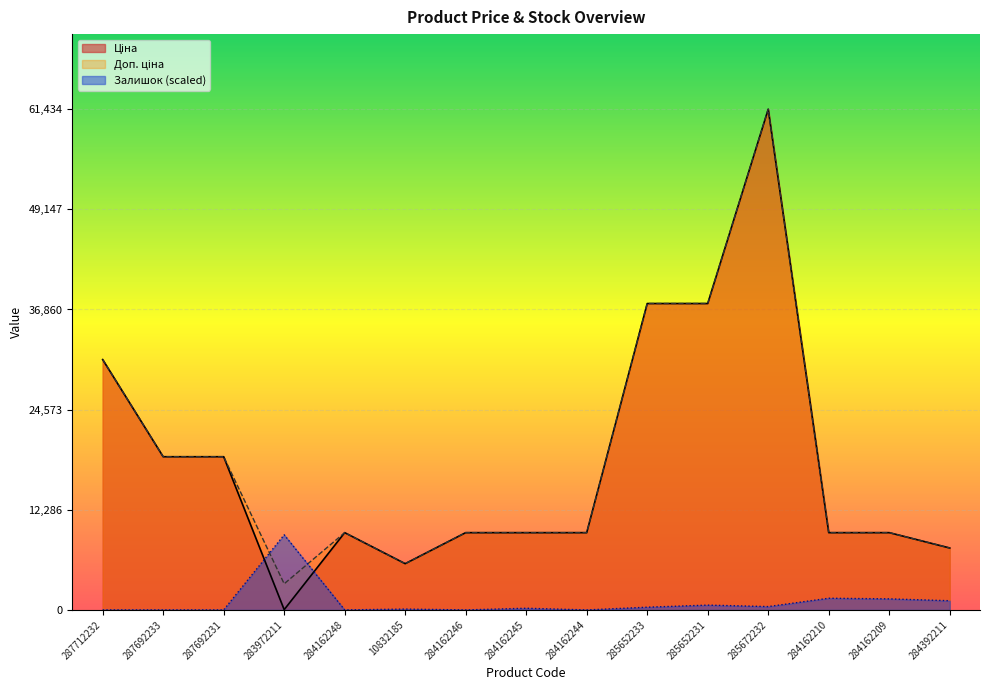

Rank the series by their maximum value, from highest to lowest.

Ціна, Доп. ціна, Залишок